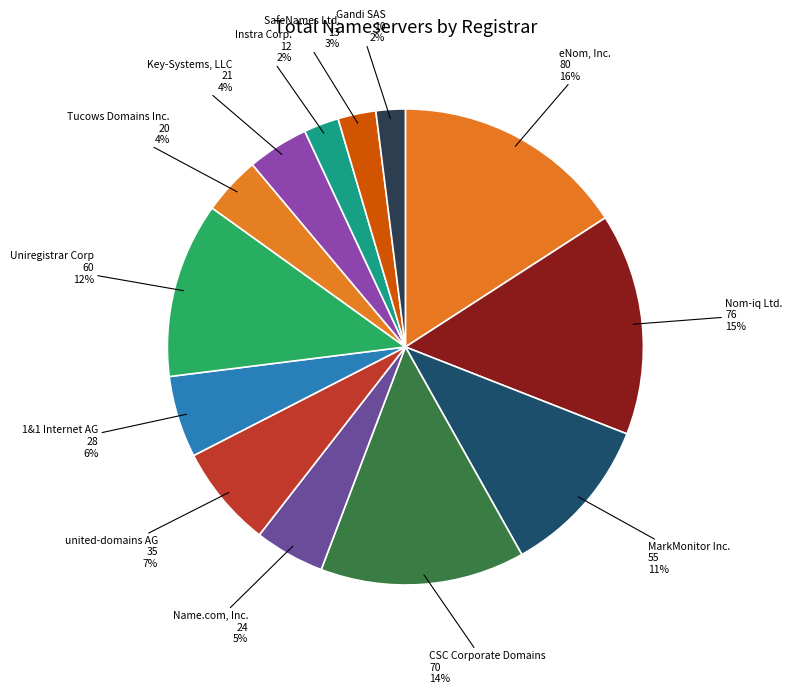

How many slices are in this pie chart?

13